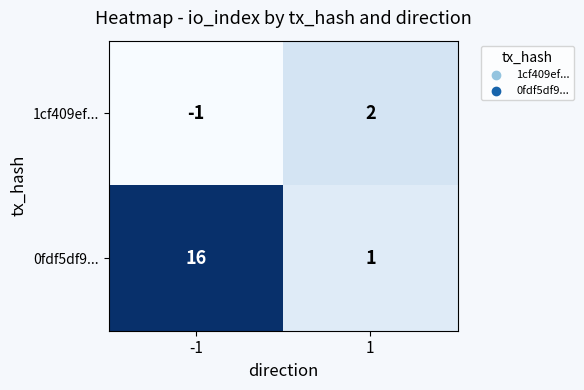

At which category is the sum across all series the highest?

-1